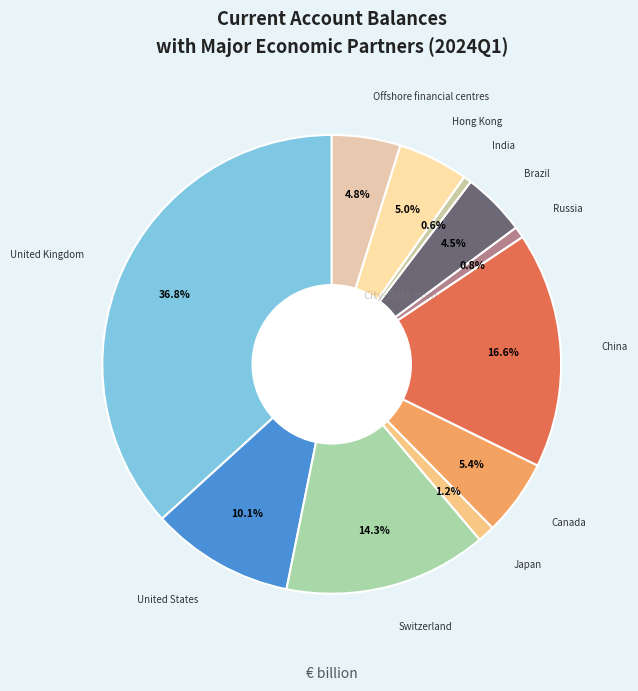

How many segments does this pie chart have?

11